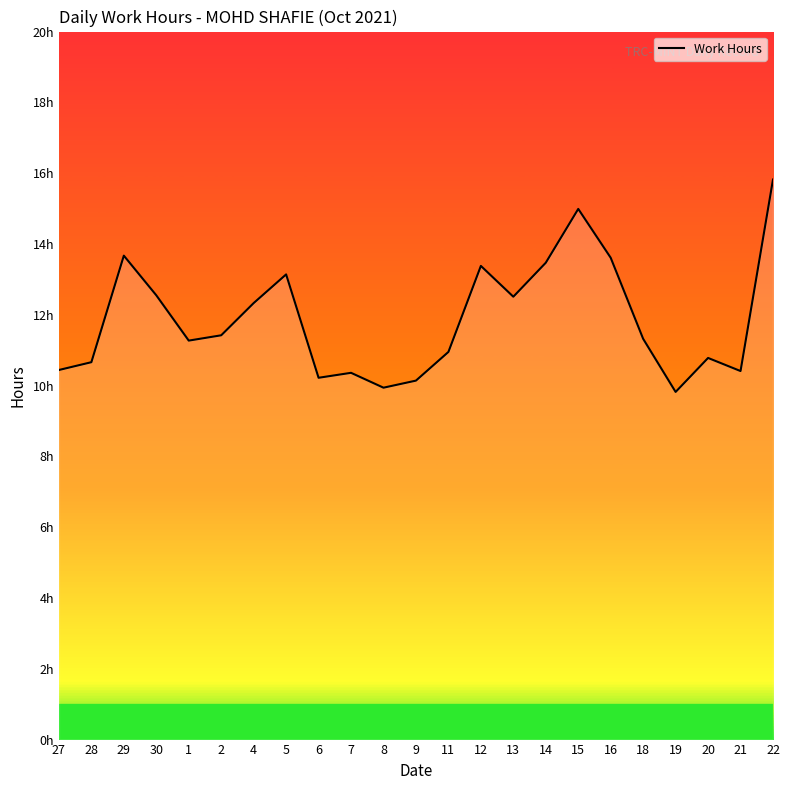

The chart shows a value of 12.3 at 4. True or false?

True